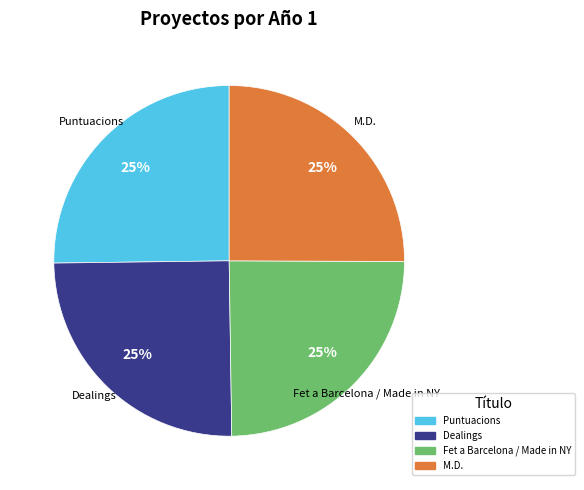

Approximately how many times larger is the value at Fet a Barcelona / Made in NY compared to Puntuacions?

1.0